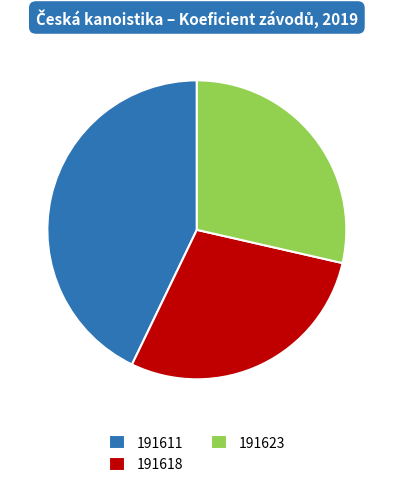

Combined, do 191623 and 191618 account for over 50%?

Yes